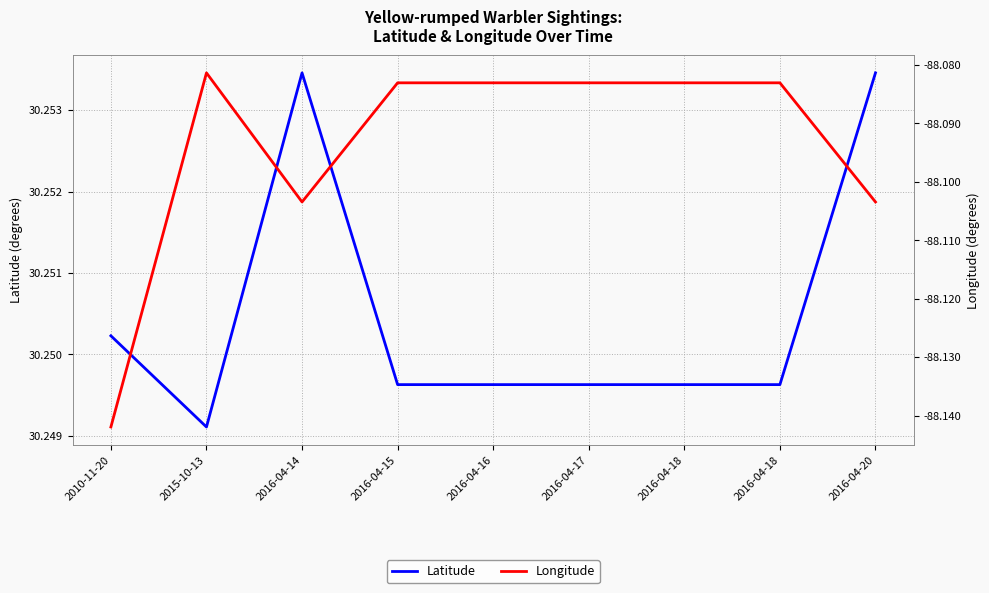

The value of Latitude at 2016-04-17 is 8.8. True or false?

False